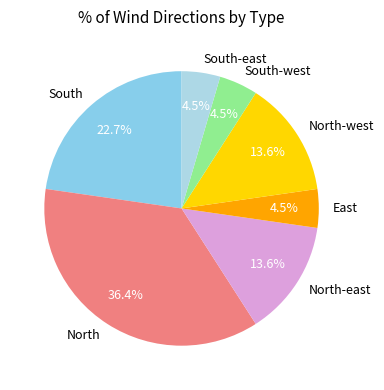

Combined, do South and East account for over 50%?

No